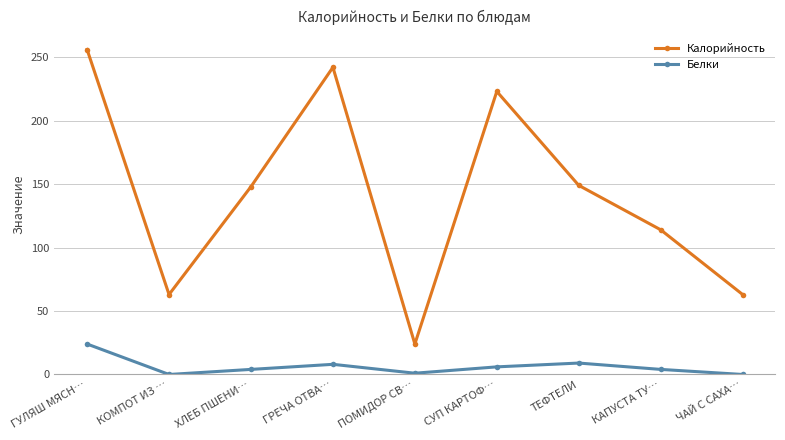

Is it true that Белки equals 24 at ГУЛЯШ МЯСН…?

True